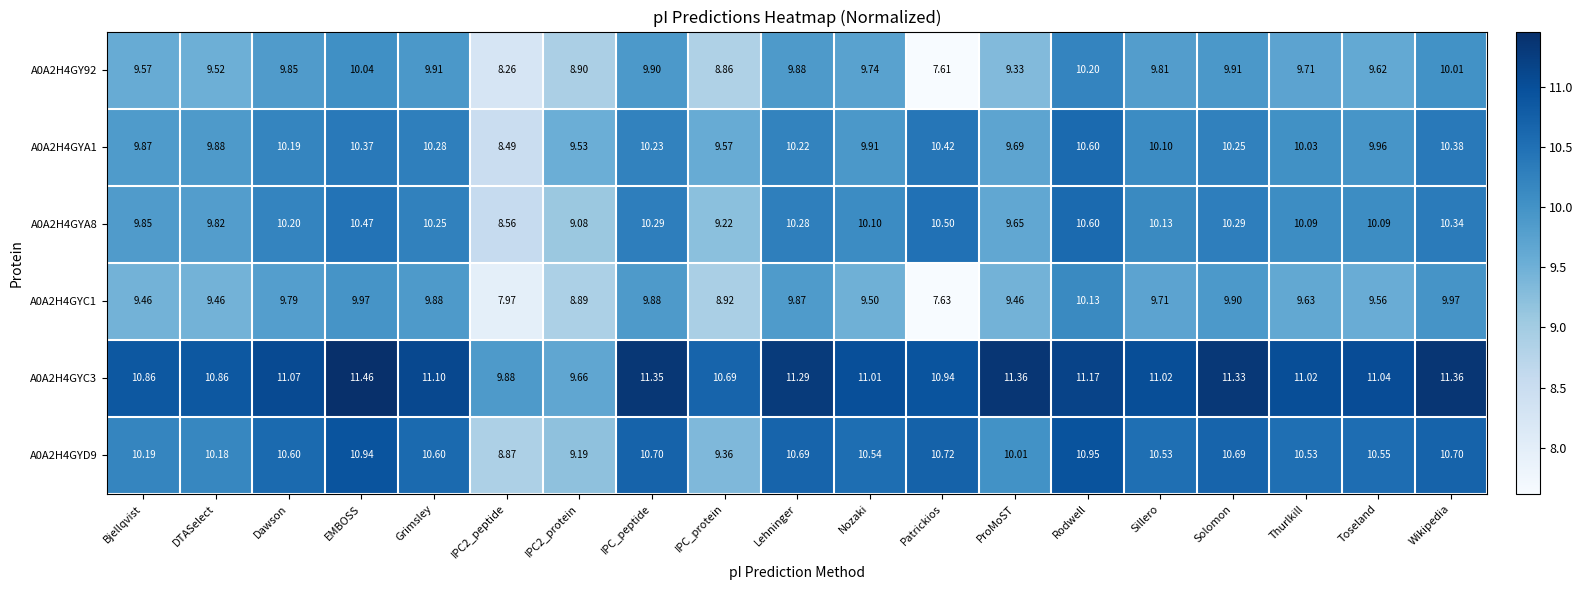

Which series changed the most between EMBOSS and Nozaki?

A0A2H4GYC1